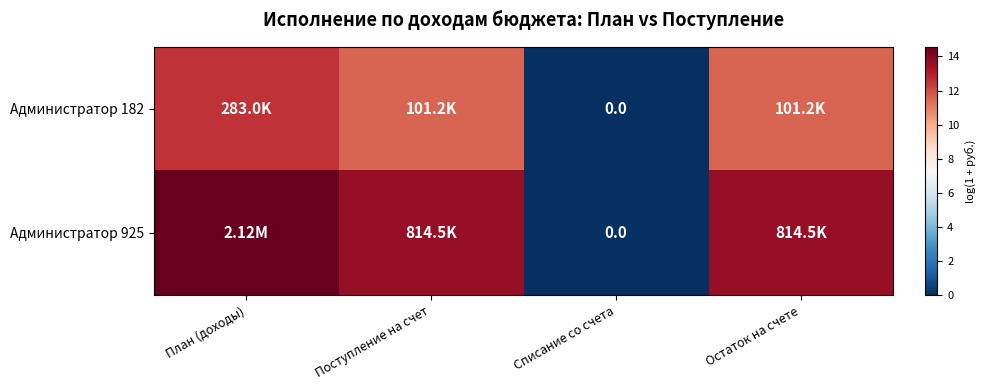

What is the sum of all Администратор 925 values?

41.8